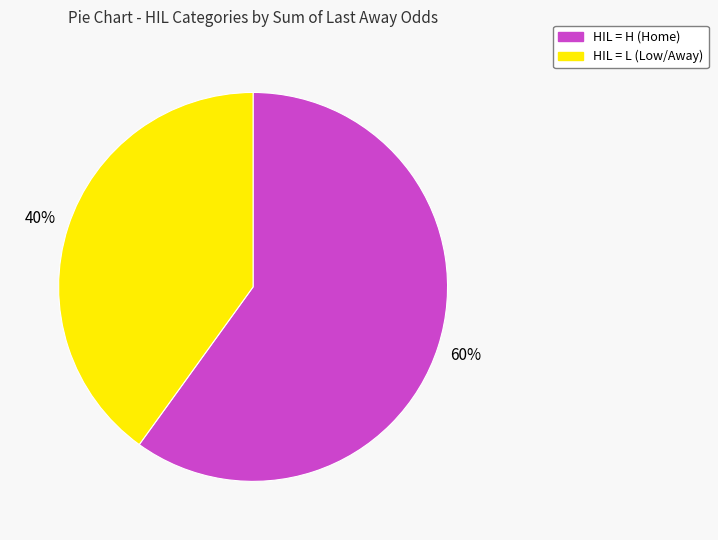

To the nearest percent, what is the average slice percentage?

50%